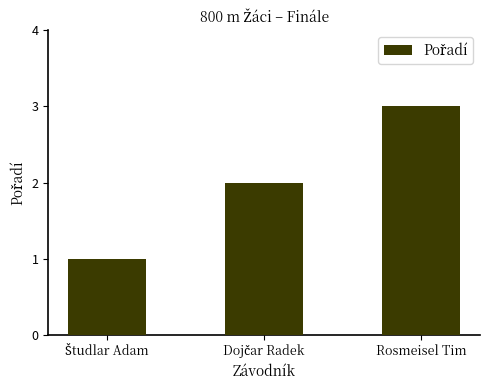

Read the value at Rosmeisel Tim.

3